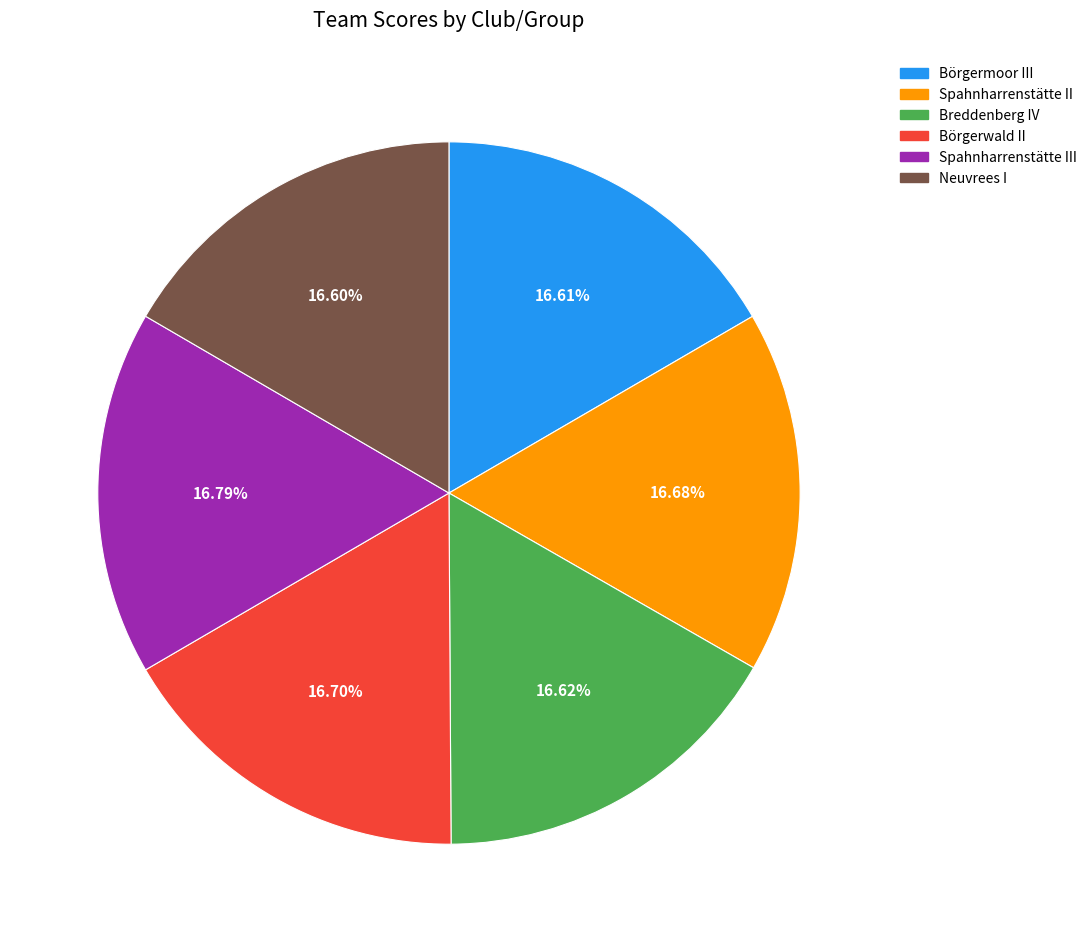

Is there any slice that represents more than half of the pie?

No